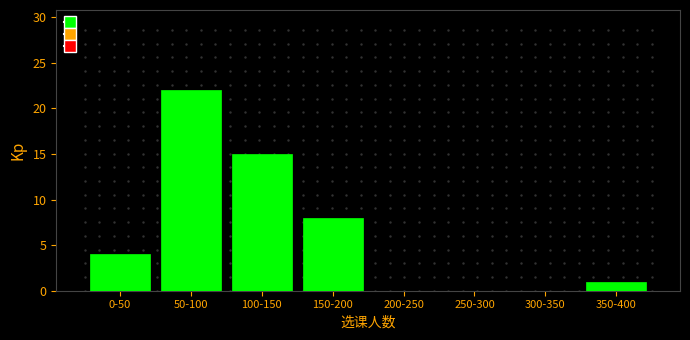

True or false: the data shows 22 at 50-100.

True